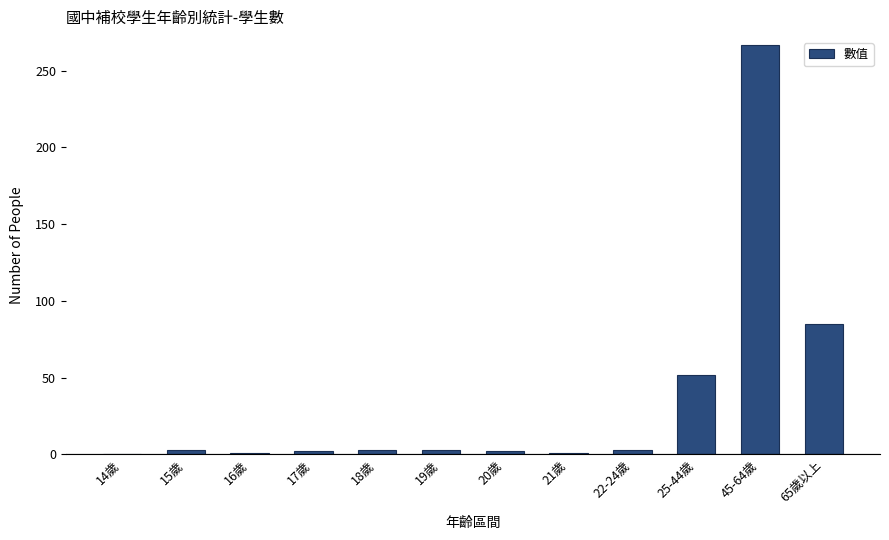

What is the maximum value shown in the chart?

267